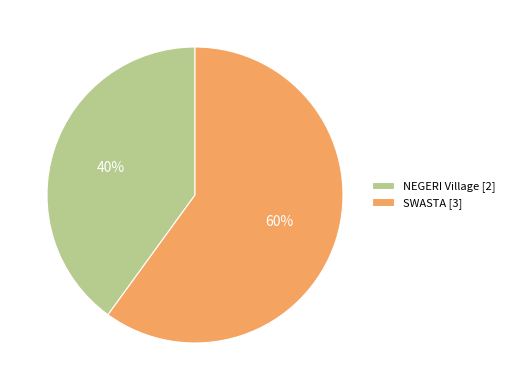

To the nearest percent, what percentage of the pie is SWASTA [3]?

60%